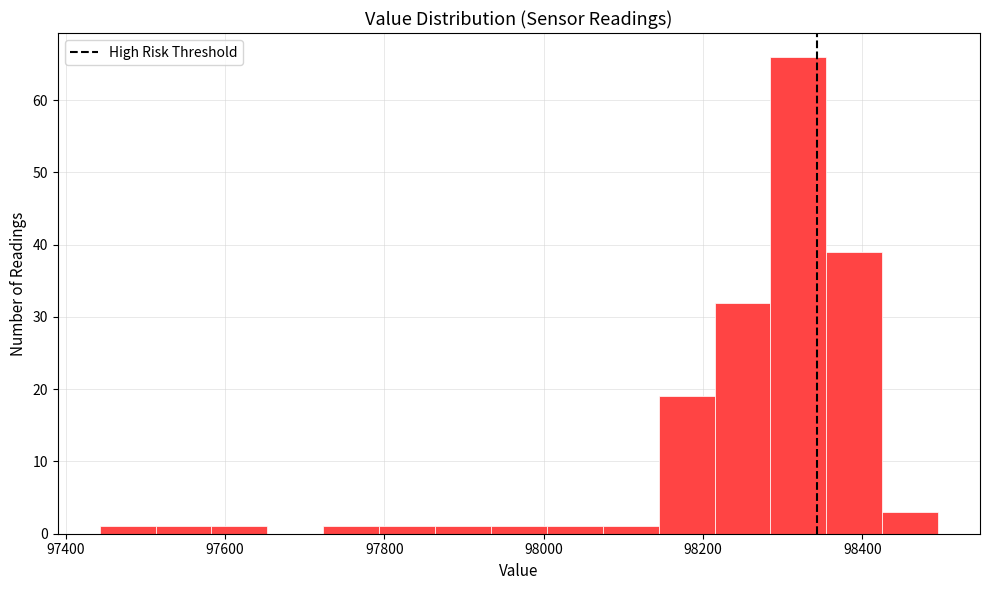

Around what value on the x-axis is the tallest bar? Give the approximate position of its centre, as read against the axis.

98320